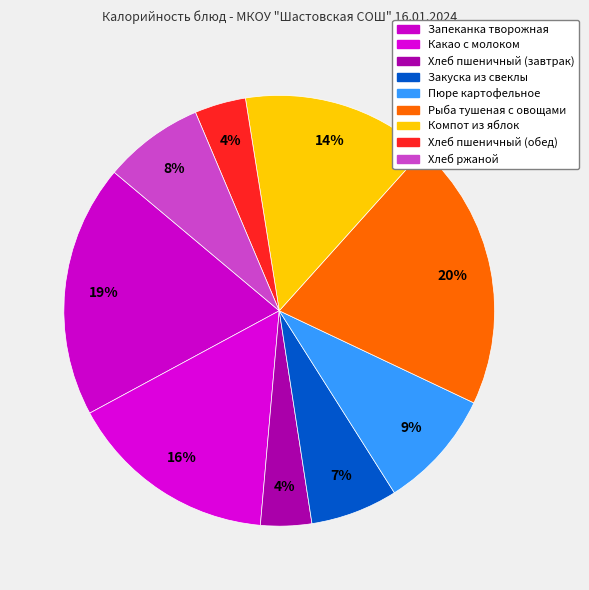

How many slices are in this pie chart?

9